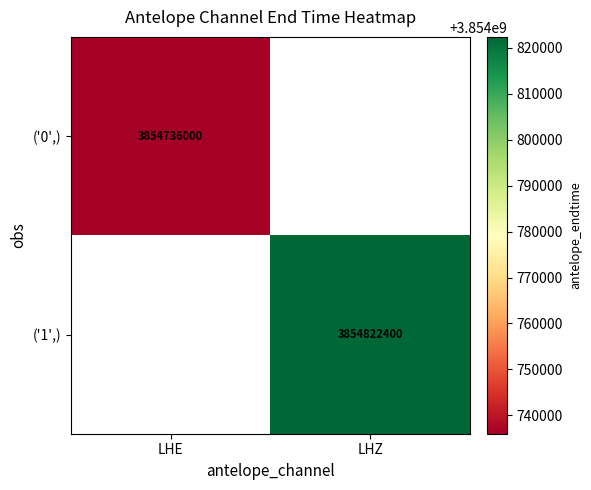

The value of ('1',) at LHZ is 6005577236. True or false?

False